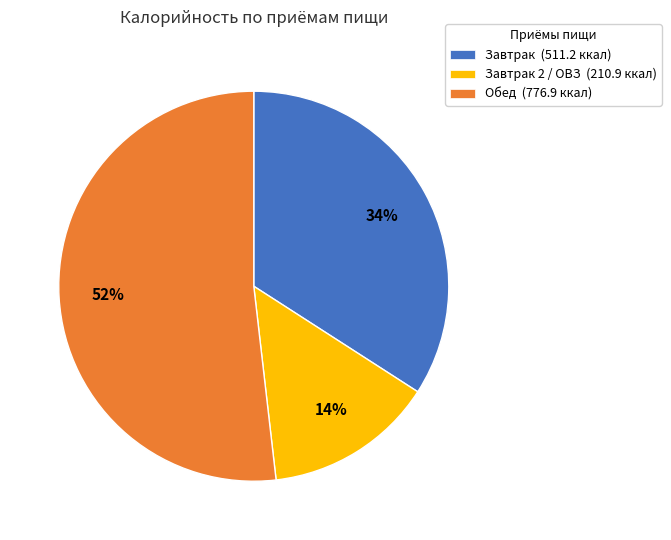

To the nearest percent, what is the difference between the Завтрак 2 / ОВЗ (210.9 ккал) and Обед (776.9 ккал) slice percentages?

38%